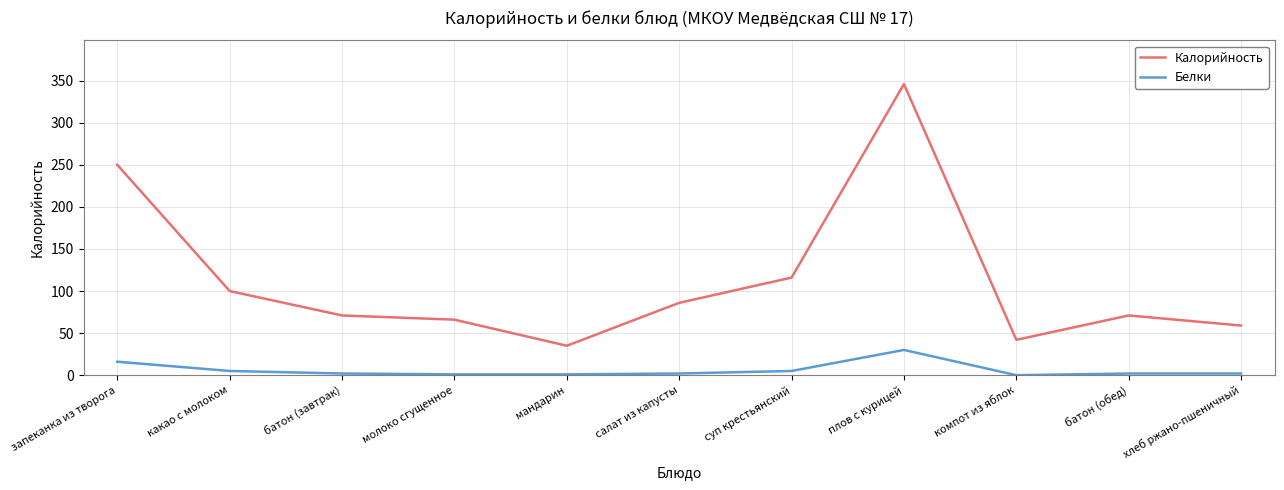

What position from the right is суп крестьянский?

5